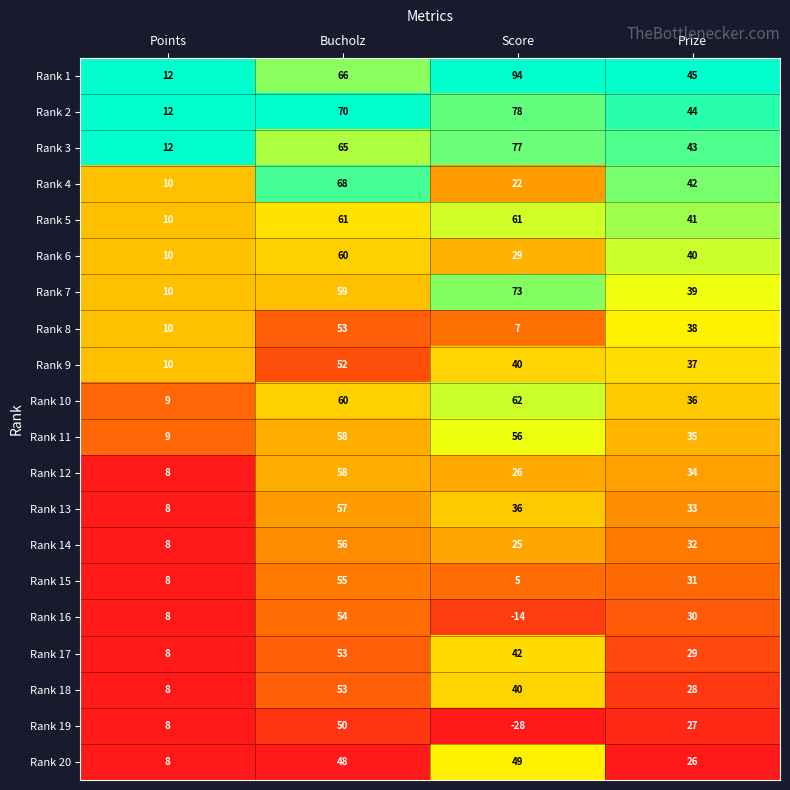

What is the minimum value shown in the chart?

-28